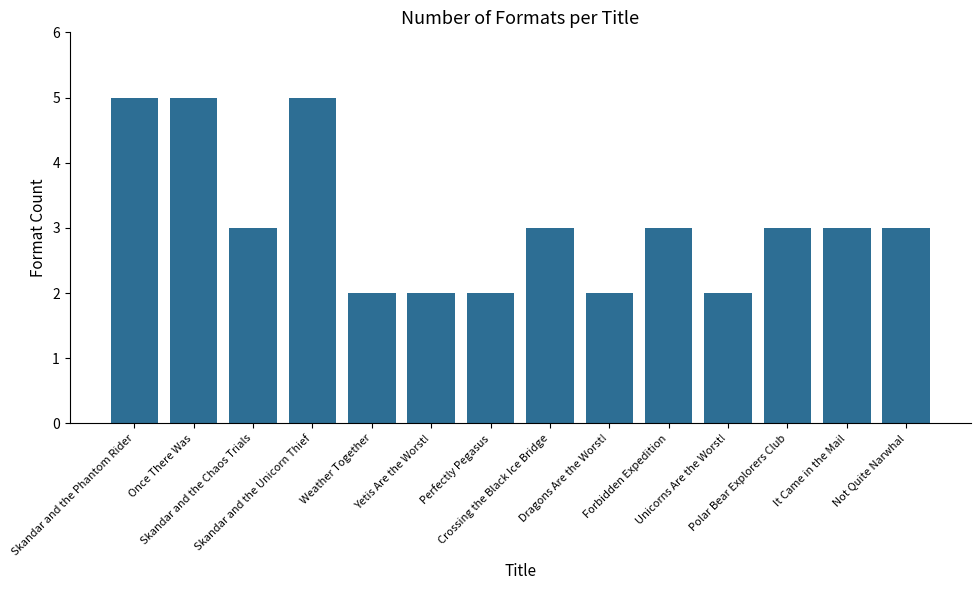

Reading left to right, list all the values displayed in this chart.

Skandar and the Phantom Rider=5	Once There Was=5	Skandar and the Chaos Trials=3	Skandar and the Unicorn Thief=5	Weather Together=2	Yetis Are the Worst!=2	Perfectly Pegasus=2	Crossing the Black Ice Bridge=3	Dragons Are the Worst!=2	Forbidden Expedition=3	Unicorns Are the Worst!=2	Polar Bear Explorers Club=3	It Came in the Mail=3	Not Quite Narwhal=3